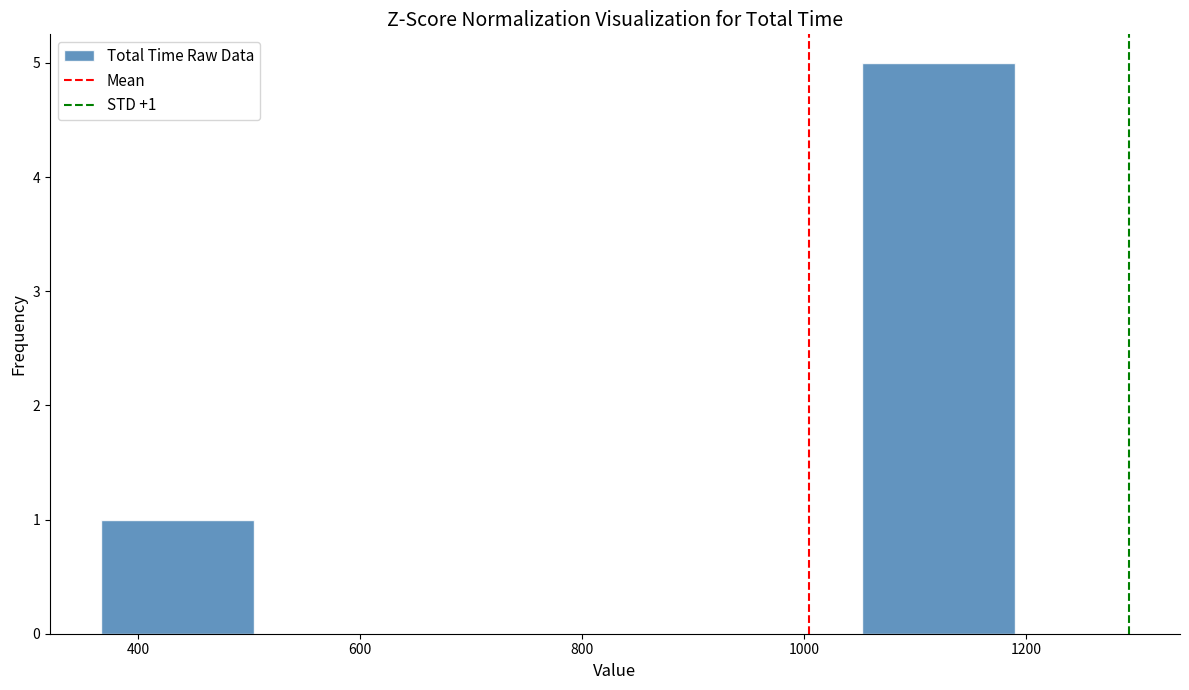

Which range on the x-axis has the tallest bar?

1060 to 1180